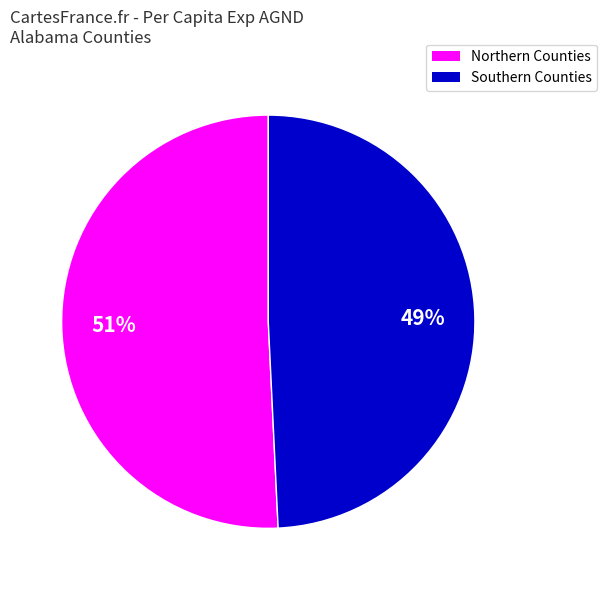

Is there a majority slice in this chart?

Yes